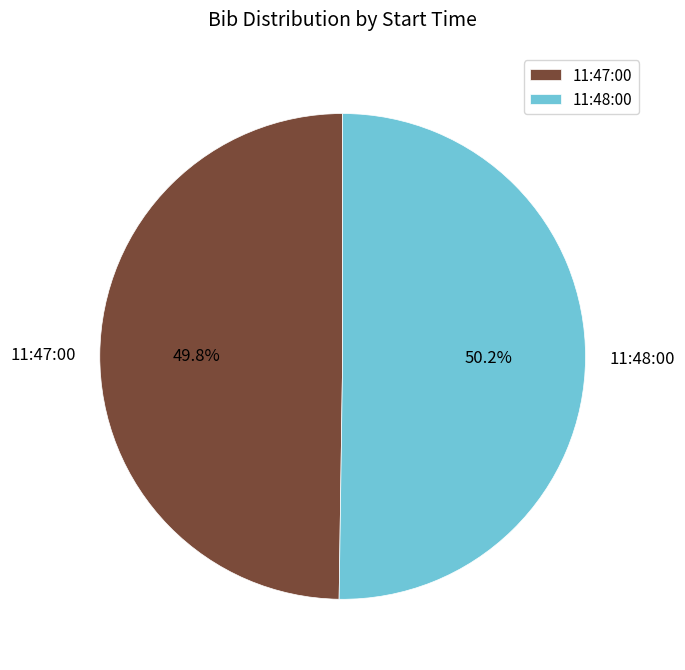

Count the number of slices in the pie.

2